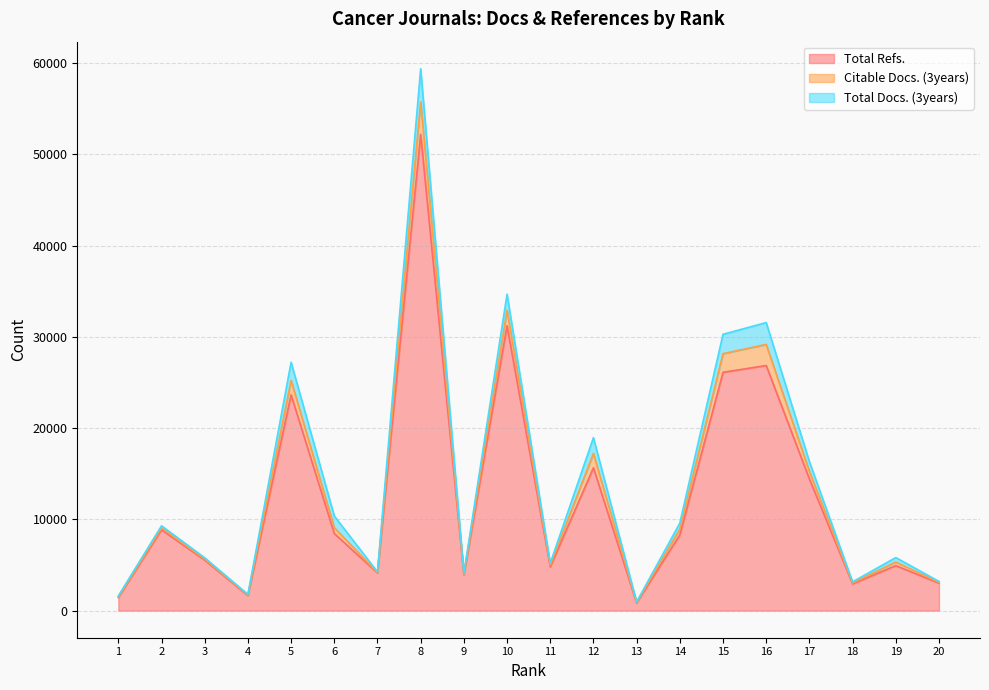

The value of Total Refs. at 13 is 843. True or false?

True